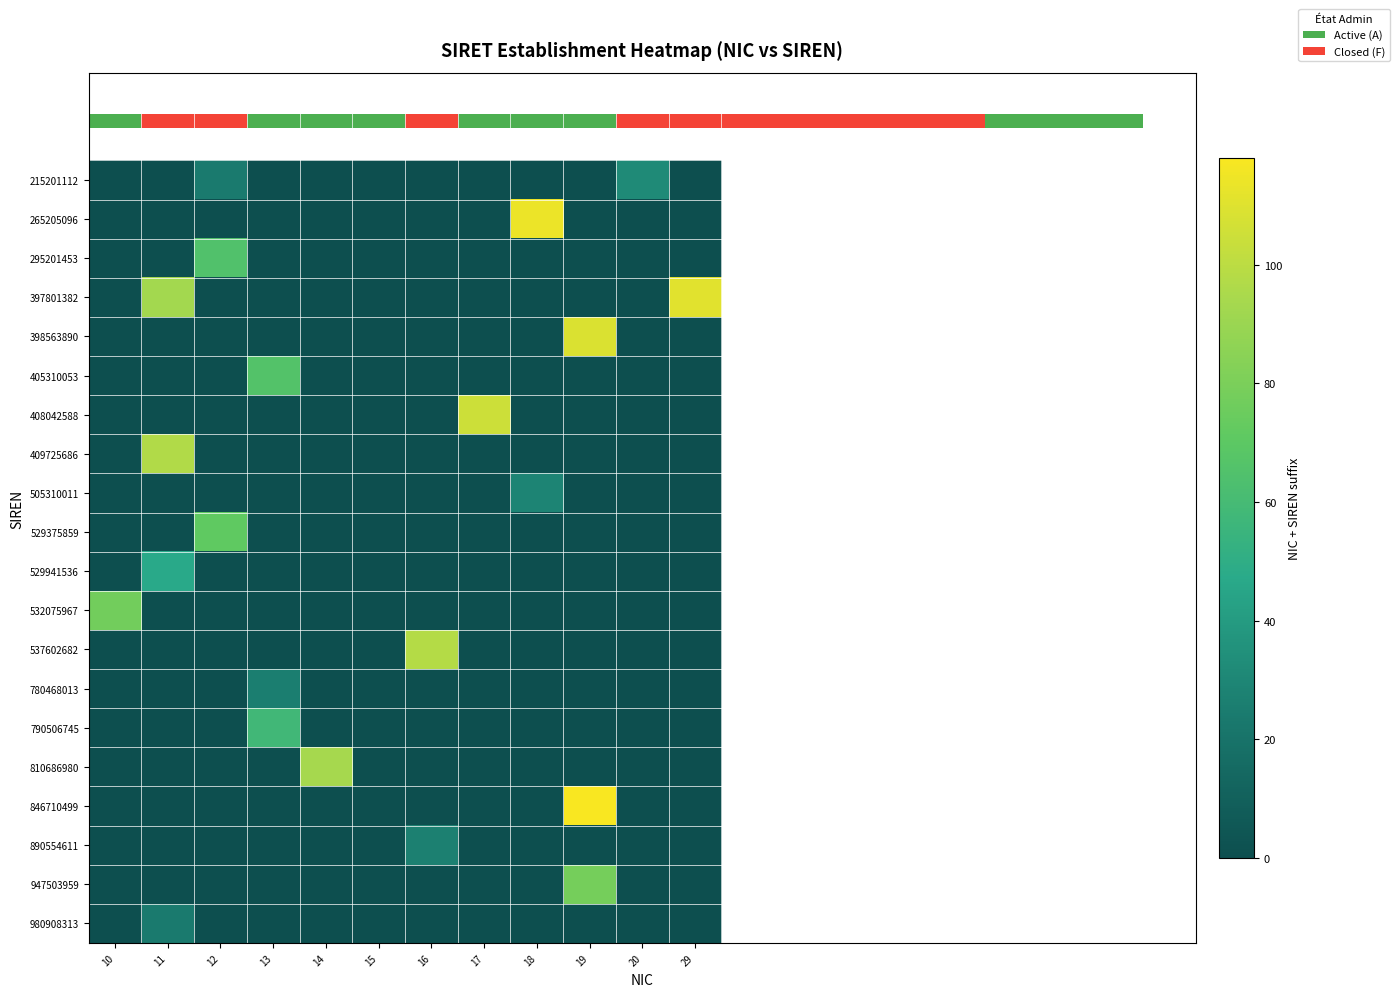

At how many categories does at least one series exceed 17?

11